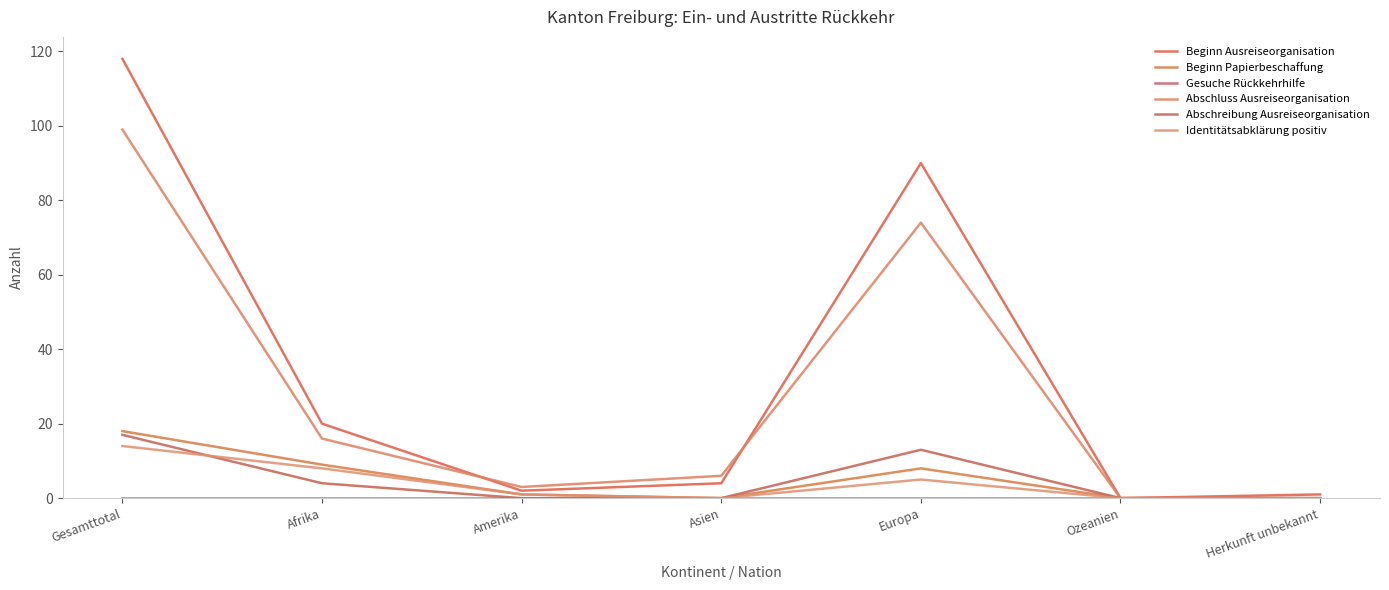

How many lines are shown in the chart?

6